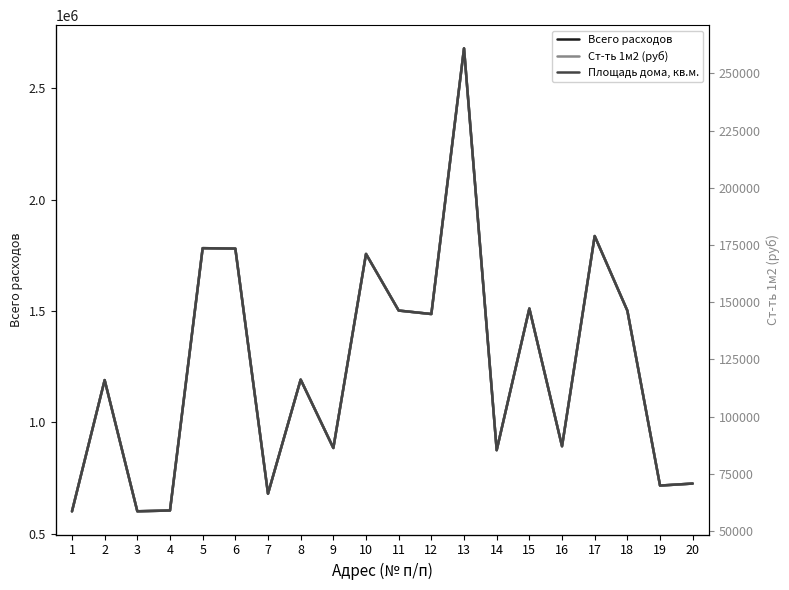

What value does the Площадь дома, кв.м. series have at 15?

9294.9